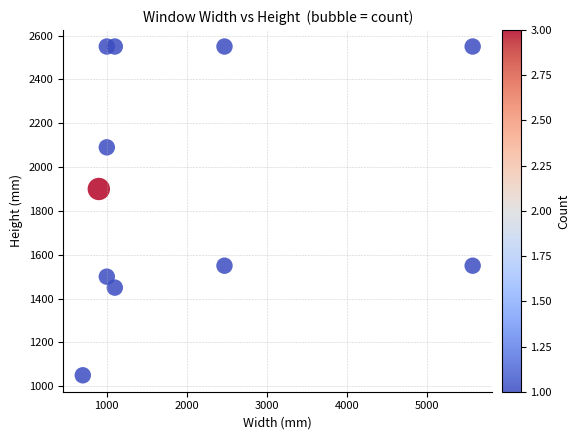

What is the average X value?

2080